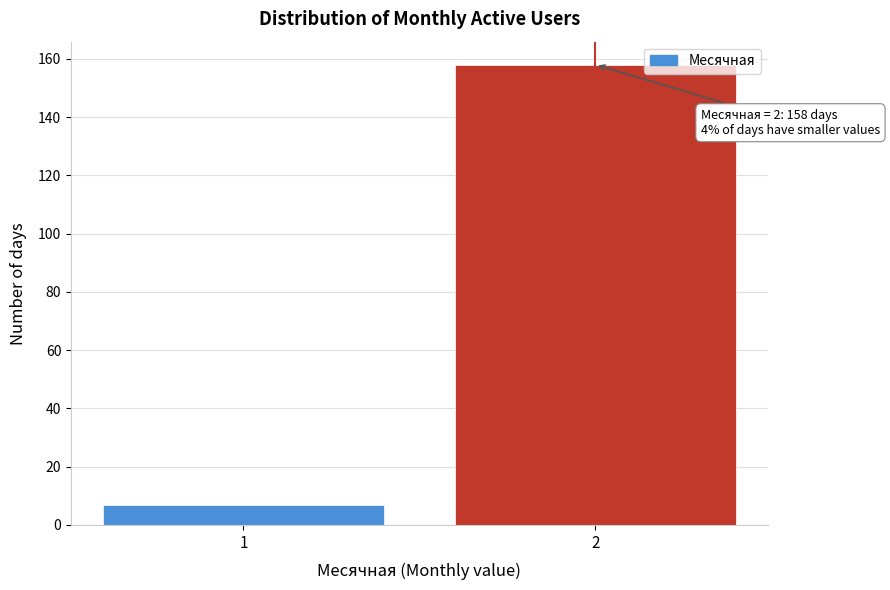

Reading left to right, what are all the values shown in this chart?

7	158